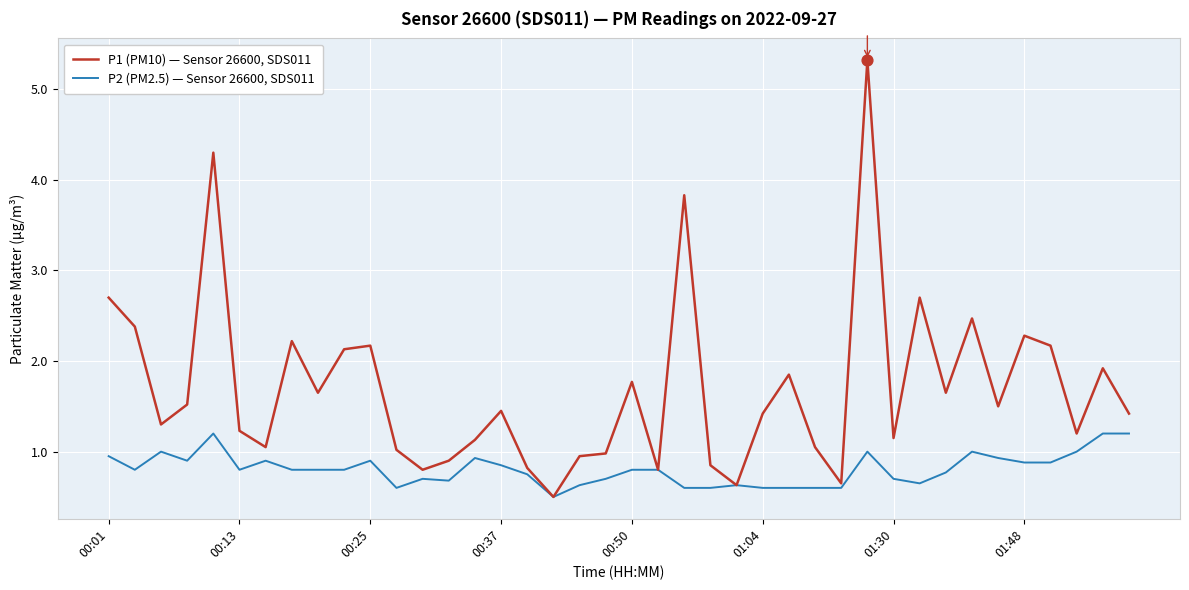

What are all the series names shown in the legend?

P1 (PM10) — Sensor 26600, SDS011, P2 (PM2.5) — Sensor 26600, SDS011